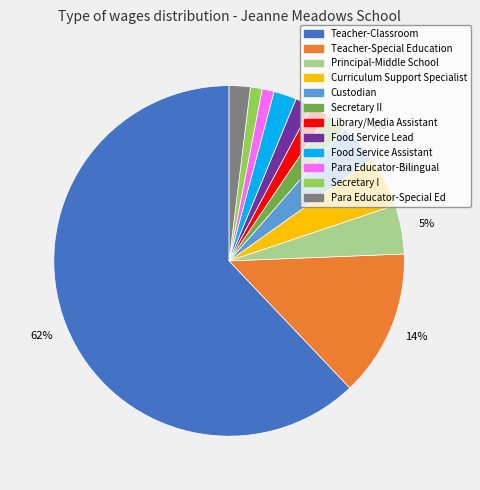

Is there any slice that represents more than half of the pie?

Yes